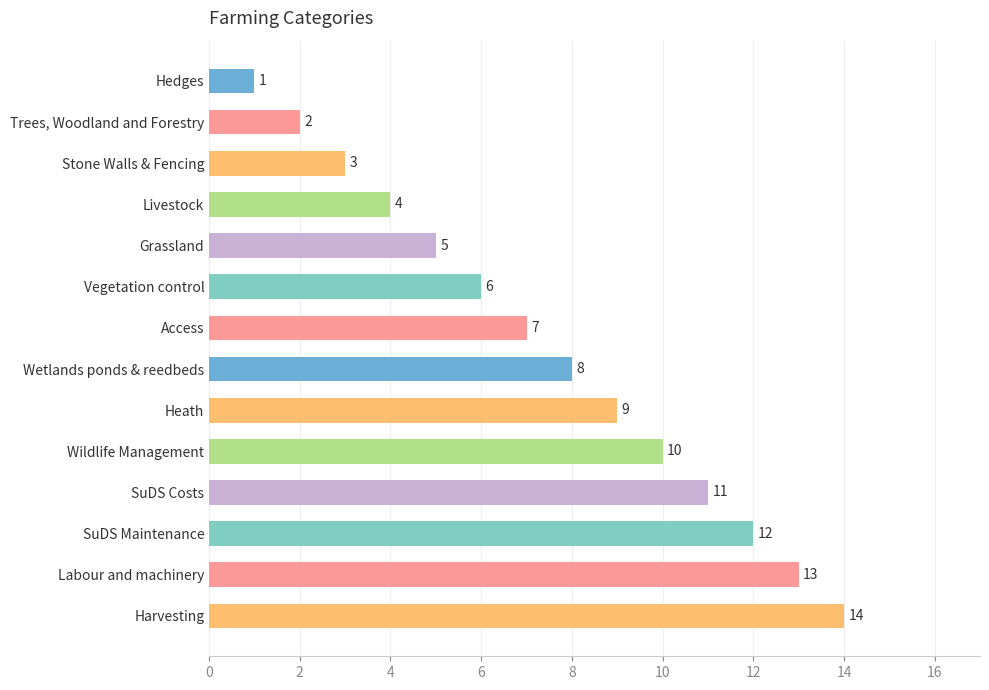

List the labels in order of value, largest first.

Harvesting, Labour and machinery, SuDS Maintenance, SuDS Costs, Wildlife Management, Heath, Wetlands ponds & reedbeds, Access, Vegetation control, Grassland, Livestock, Stone Walls & Fencing, Trees, Woodland and Forestry, Hedges